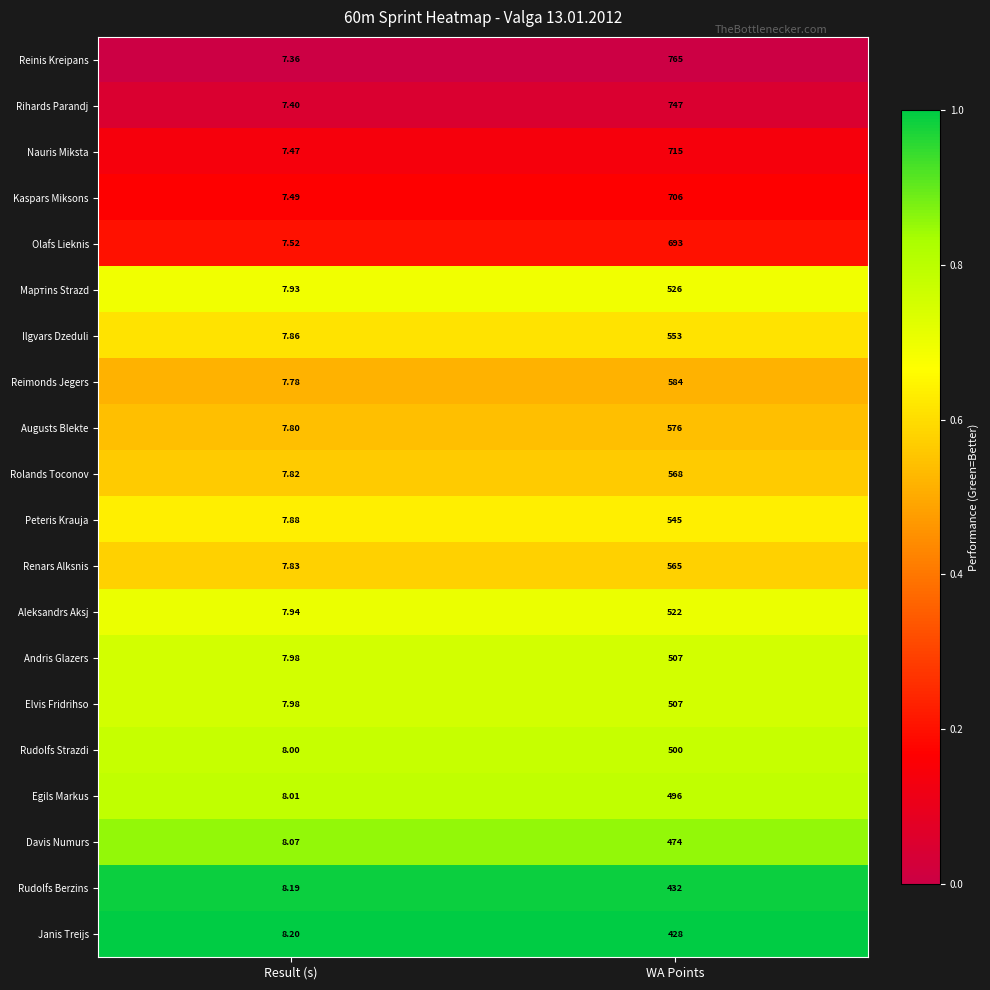

At which label is Reimonds Jegers closest to 295?

Result (s)